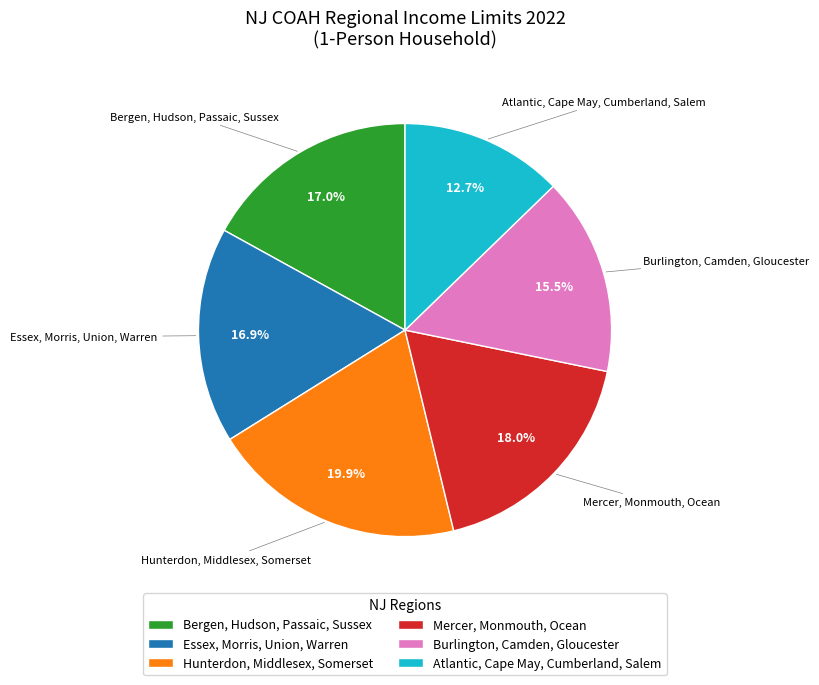

Which slice is the smallest?

Atlantic, Cape May, Cumberland, Salem